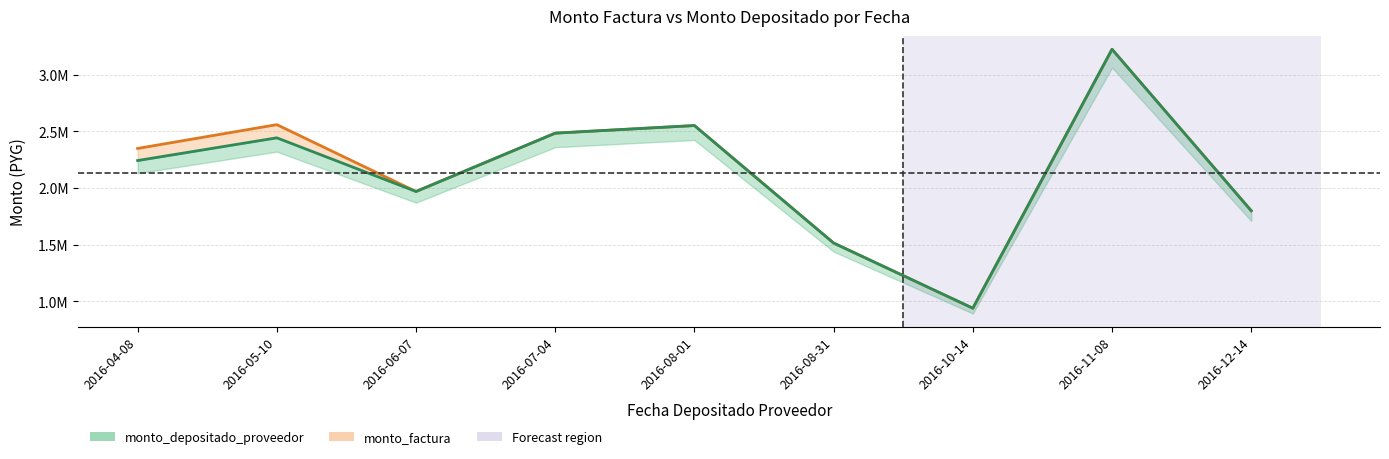

Reading right to left, transcribe all the data shown in this chart.

monto_factura: 1800000	3225000	940000	1515000	2552000	2485000	1970000	2560000	2350000
monto_depositado_proveedor: 1800000	3225000	940000	1515000	2552000	2485000	1970000	2443637	2243182